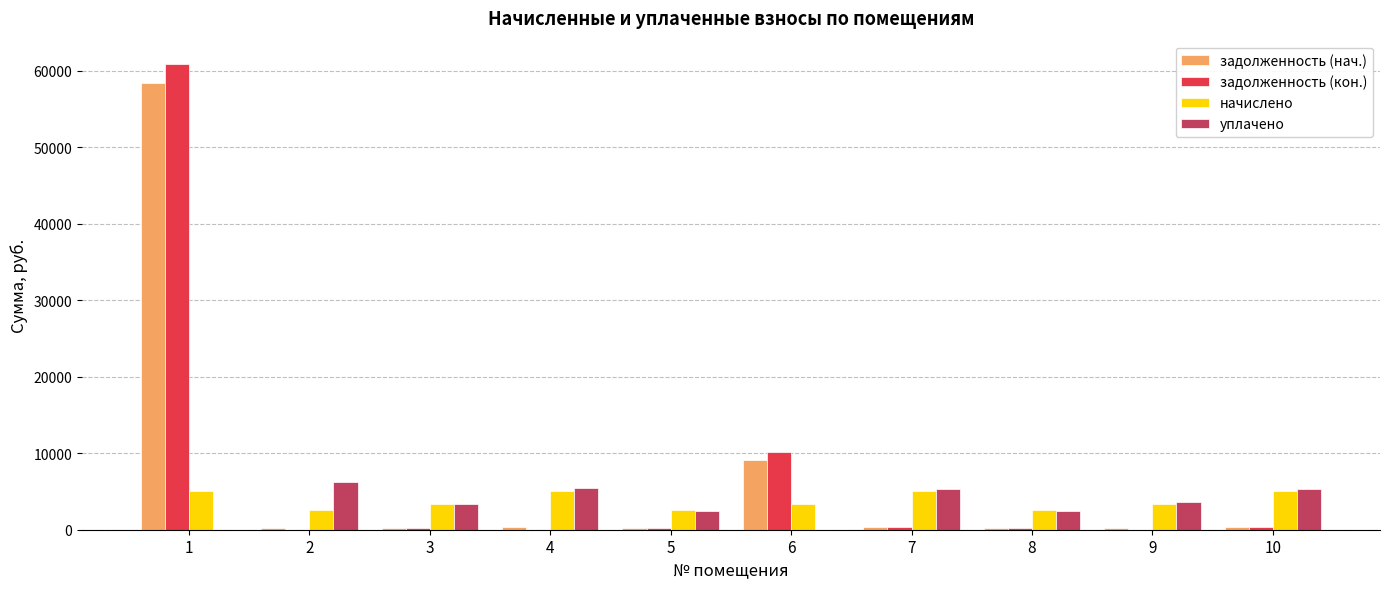

The value of начислено at 9 is 3420.6. True or false?

True